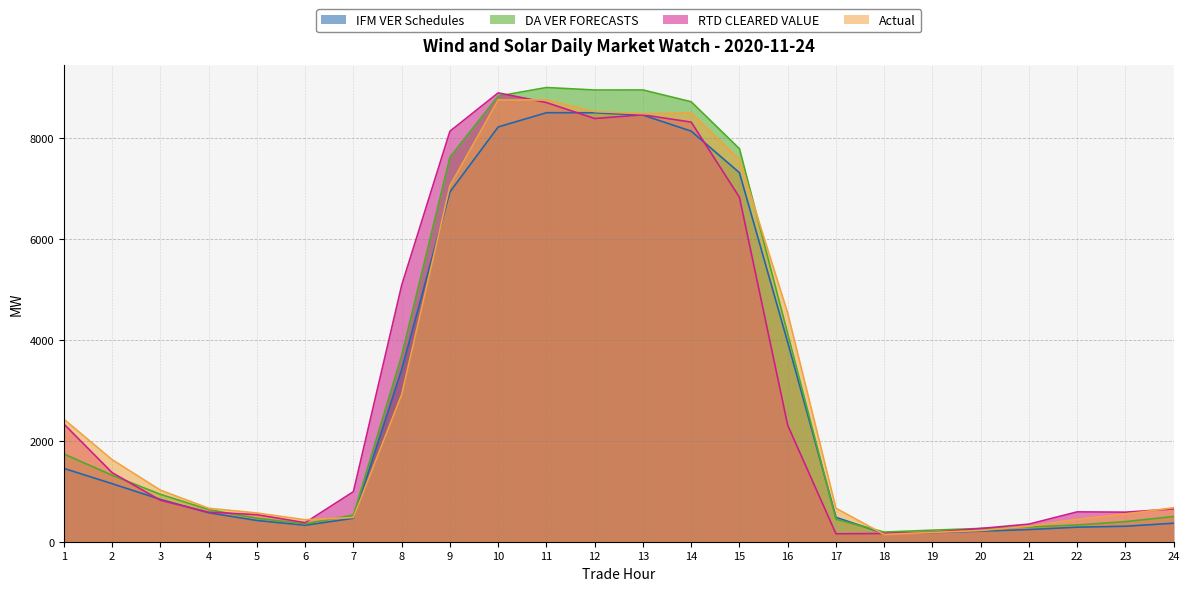

What is the difference between the maximum and minimum values in the RTD CLEARED VALUE series?

8738.1